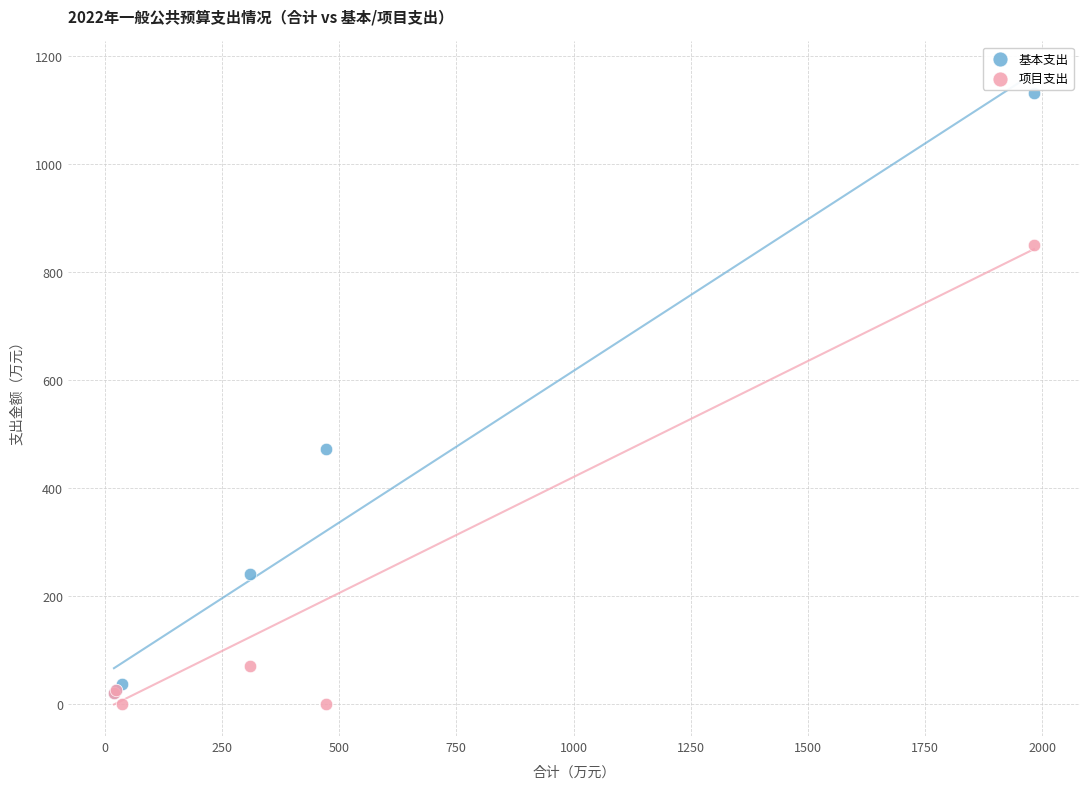

Across all series, what Y value is closest to 566?

472.0